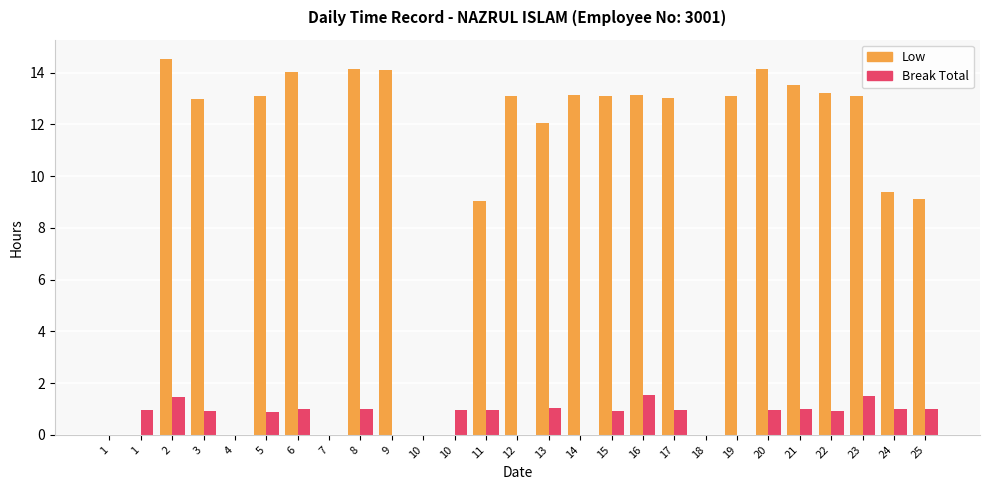

Is it true that Low equals 9.0 at 11?

True